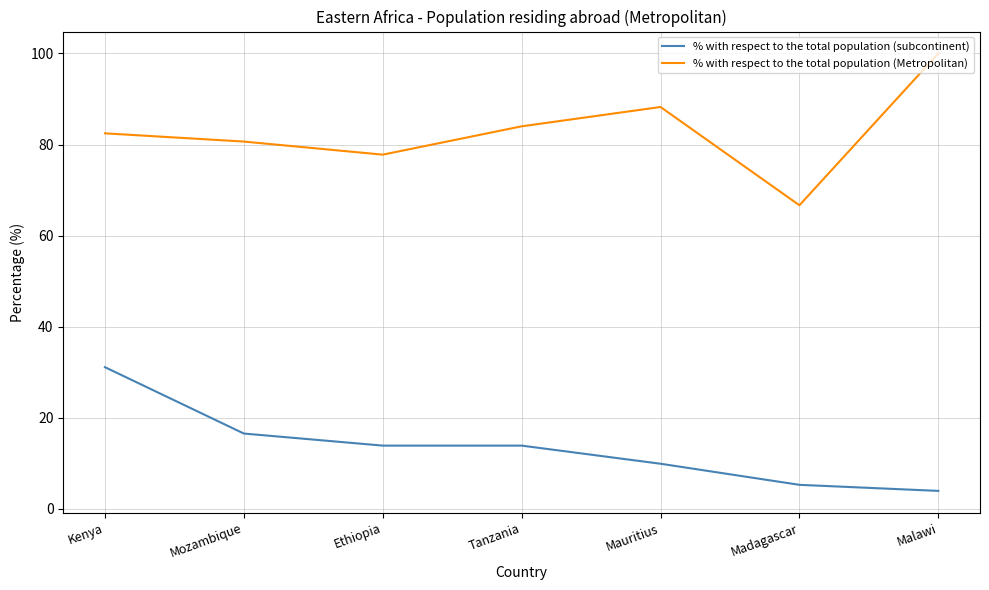

True or false: % with respect to the total population (Metropolitan) has a value of 103.1 at Madagascar.

False